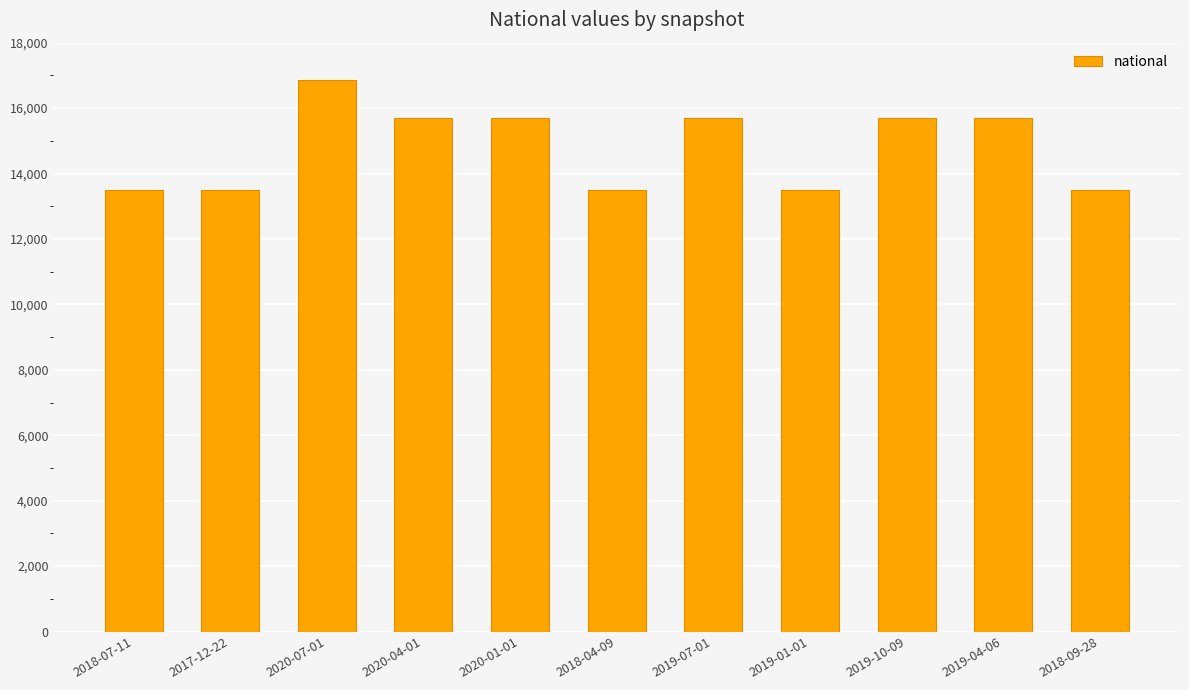

What position from the left is 2019-04-06?

10